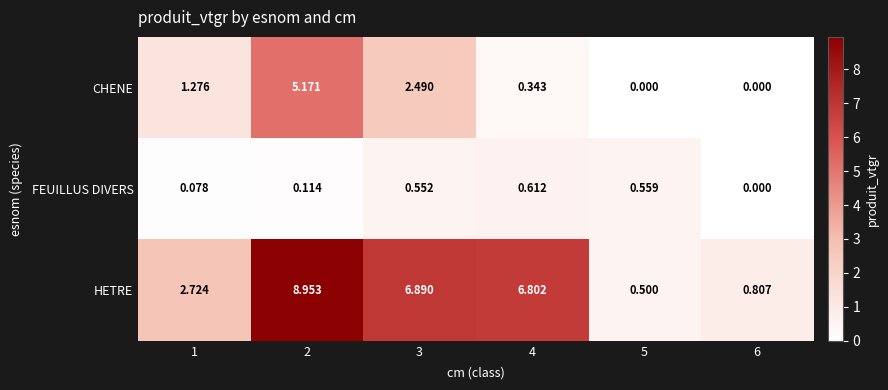

Between 1 and 3, which series saw the biggest shift?

HETRE